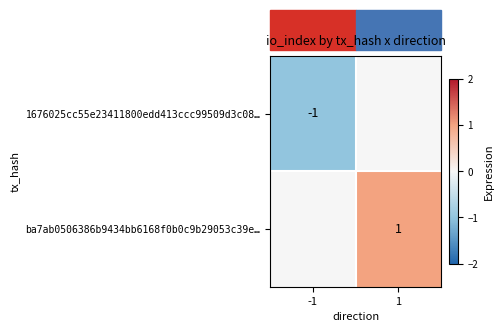

At which category is the sum across all series the highest?

1